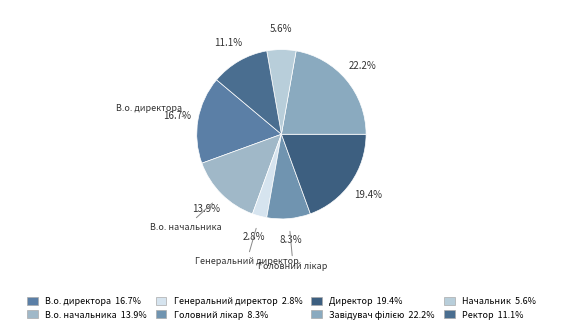

Is the sum of Ректор and Головний лікар greater than half?

No